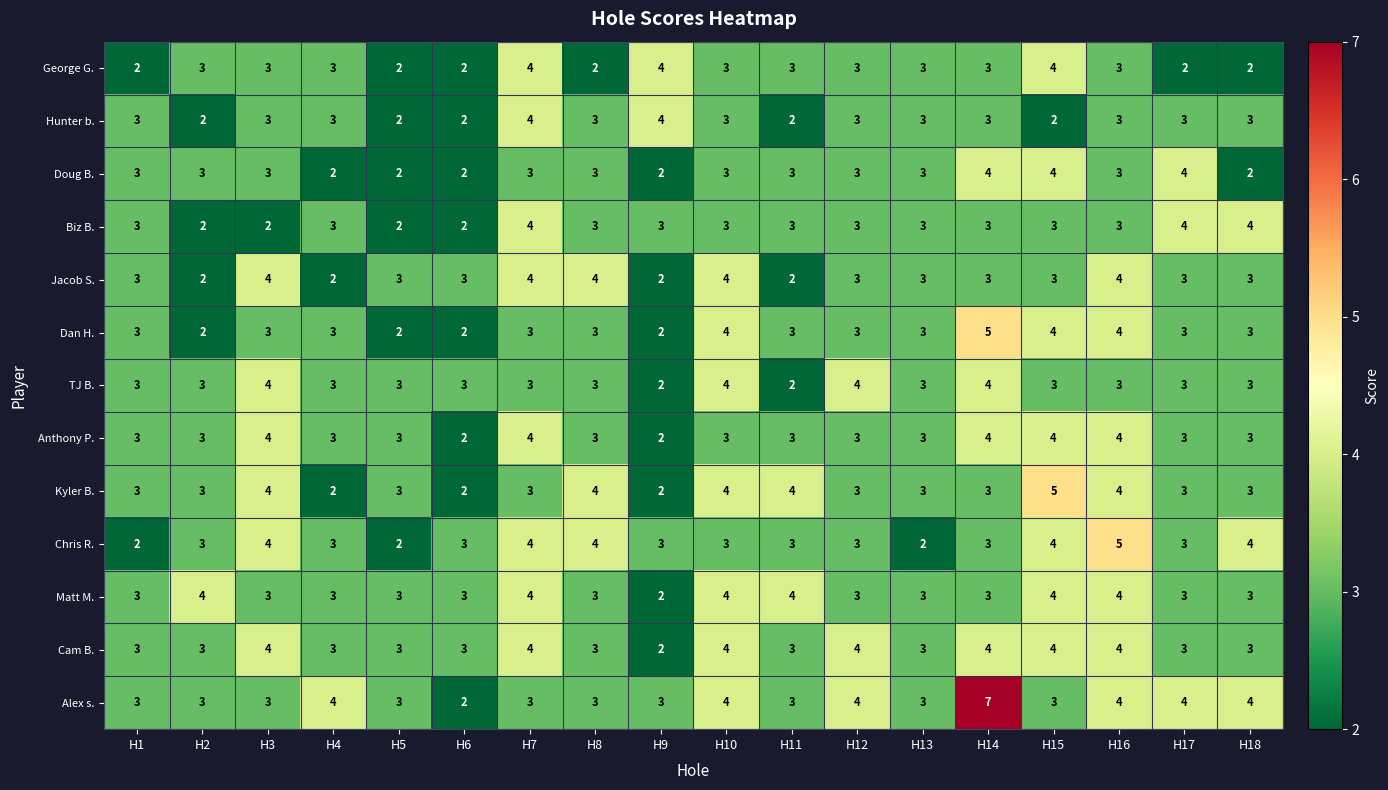

Count the TJ B. values in the range 3 to 4.

16